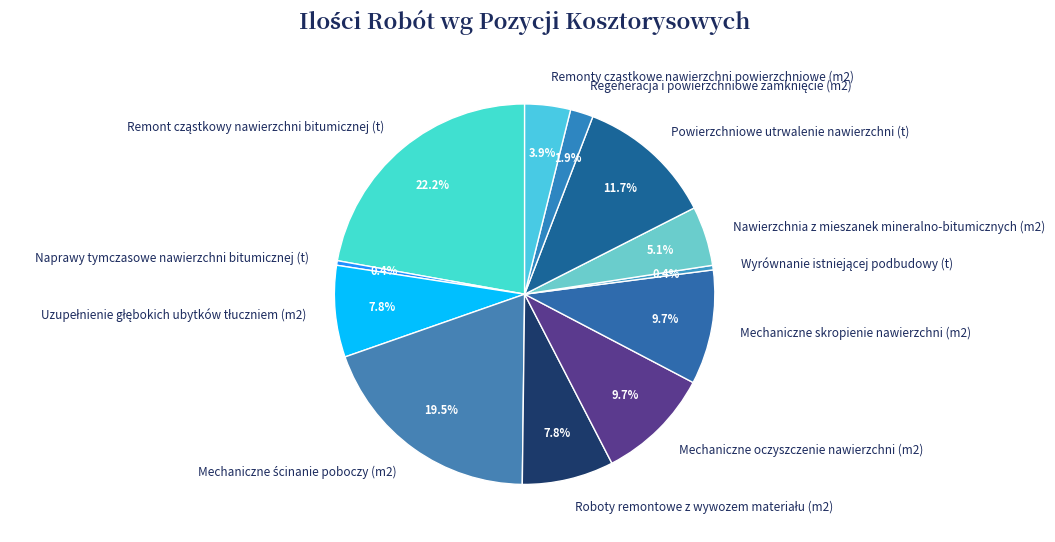

To the nearest percent, what is the combined percentage of Naprawy tymczasowe nawierzchni bitumicznej (t) and Nawierzchnia z mieszanek mineralno-bitumicznych (m2)?

5%